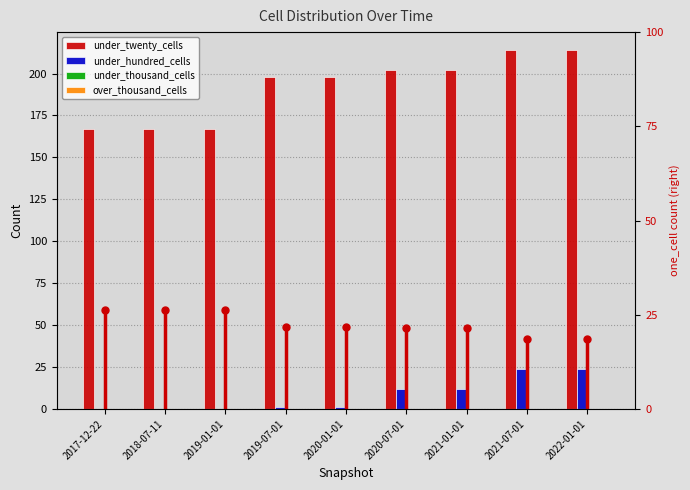

What is the difference between the under_twenty_cells values at 2018-07-11 and 2020-07-01?

35